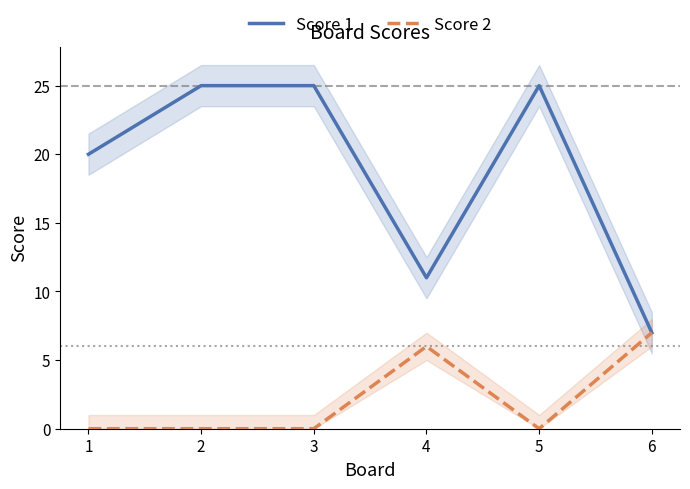

Which series has the largest range (max minus min)?

Score 1